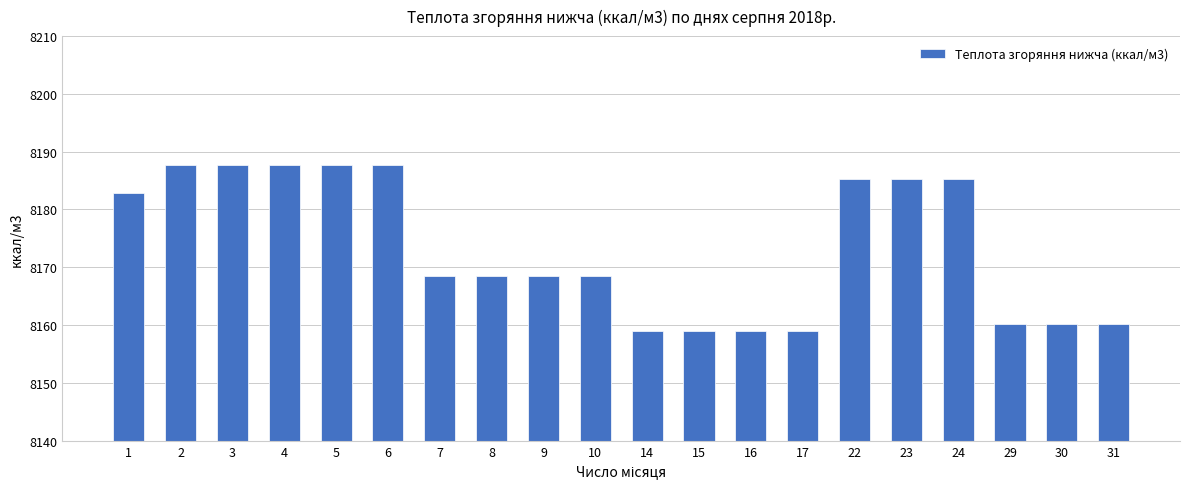

Is it true that the value at 22 is 3870.1?

False